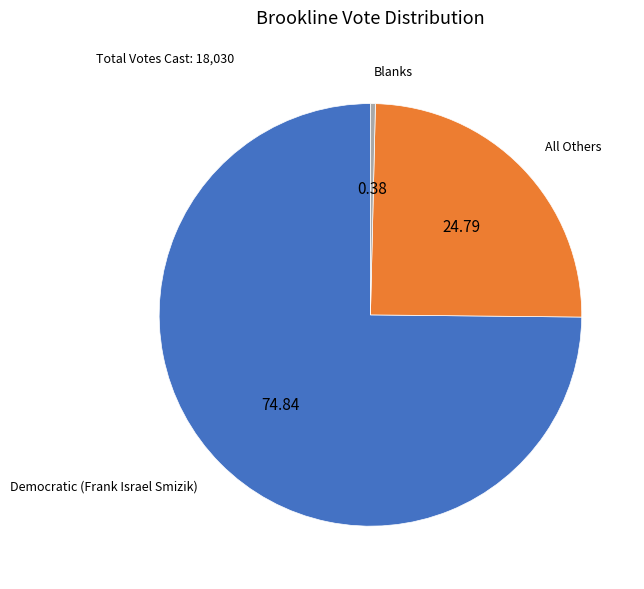

Does any single category account for the majority?

Yes